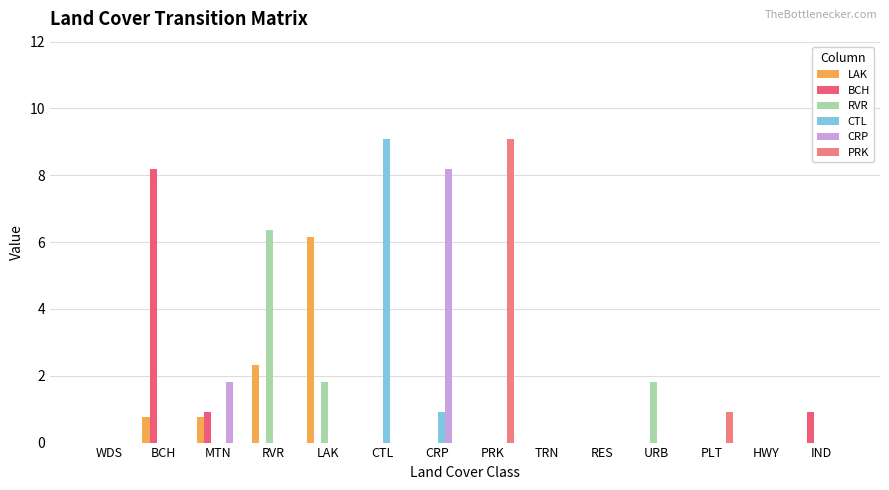

Which series changed the most between PRK and IND?

PRK